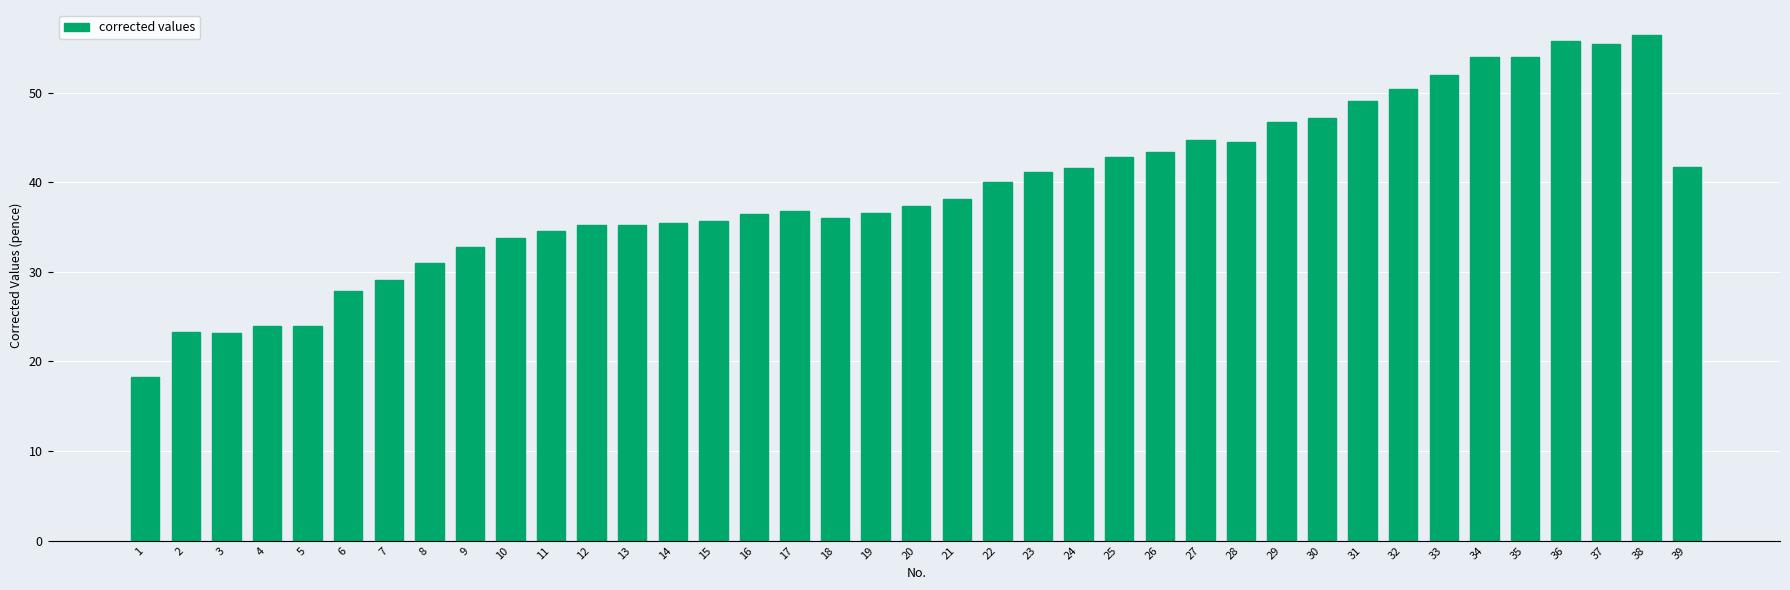

What is the change in value from 8 to 38?

+25.4